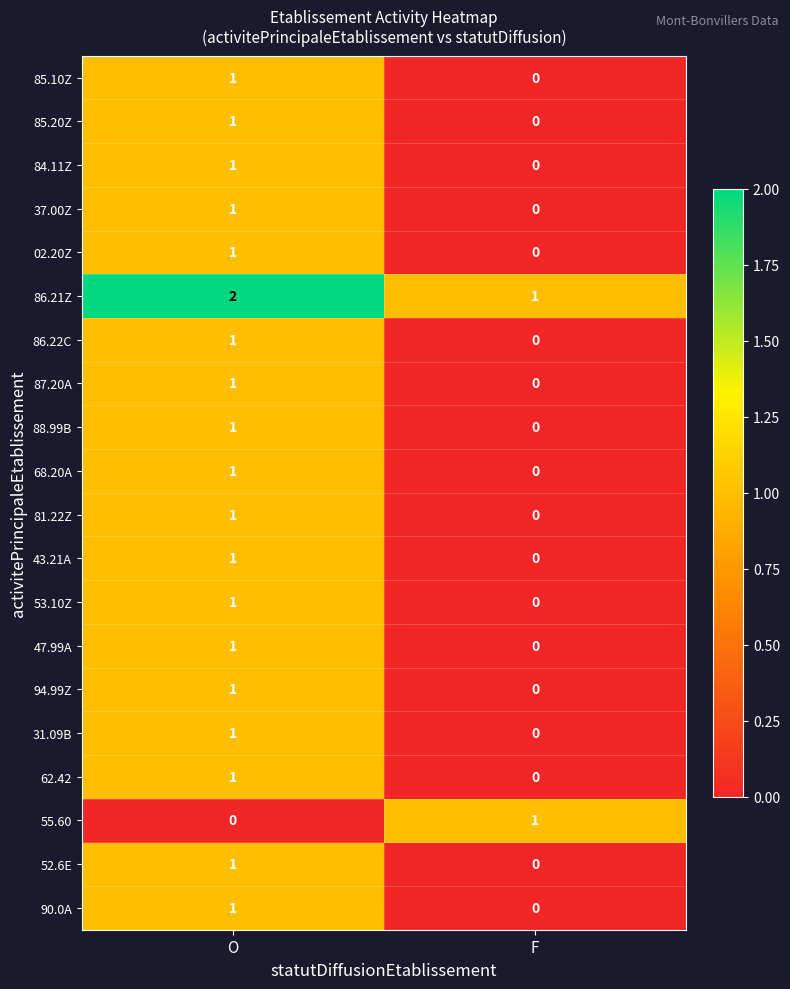

How many values in the 62.42 series are below 1?

1